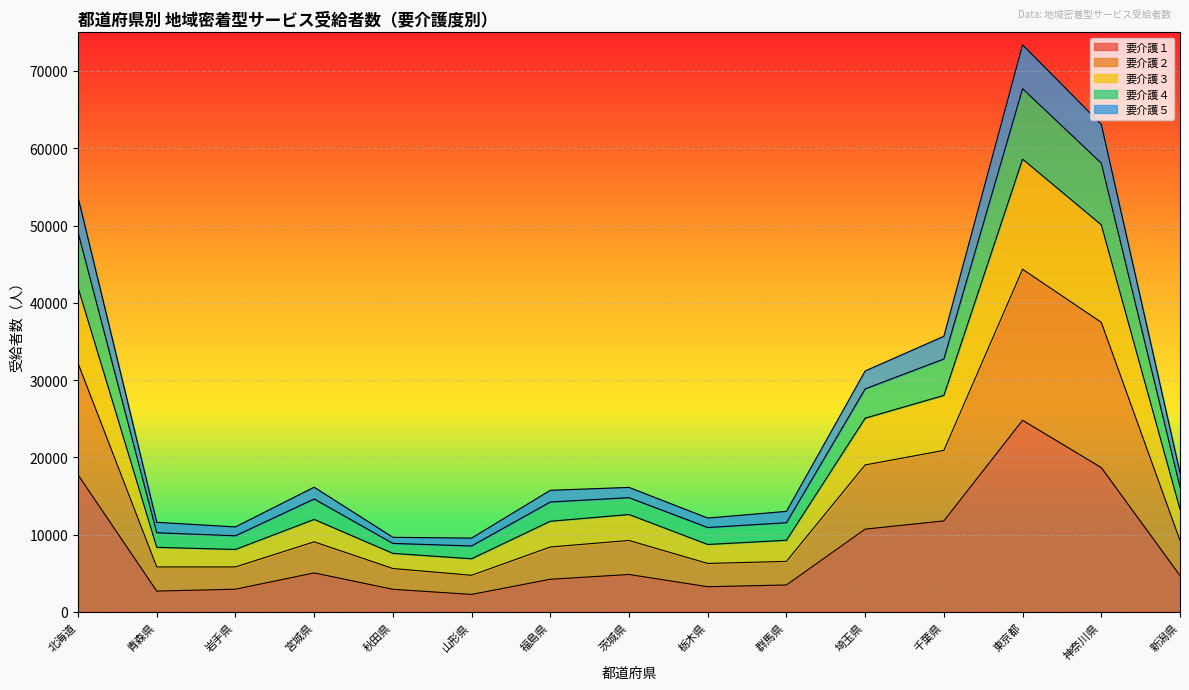

What is the difference between the second highest and second lowest values in the 要介護１ series?

15985